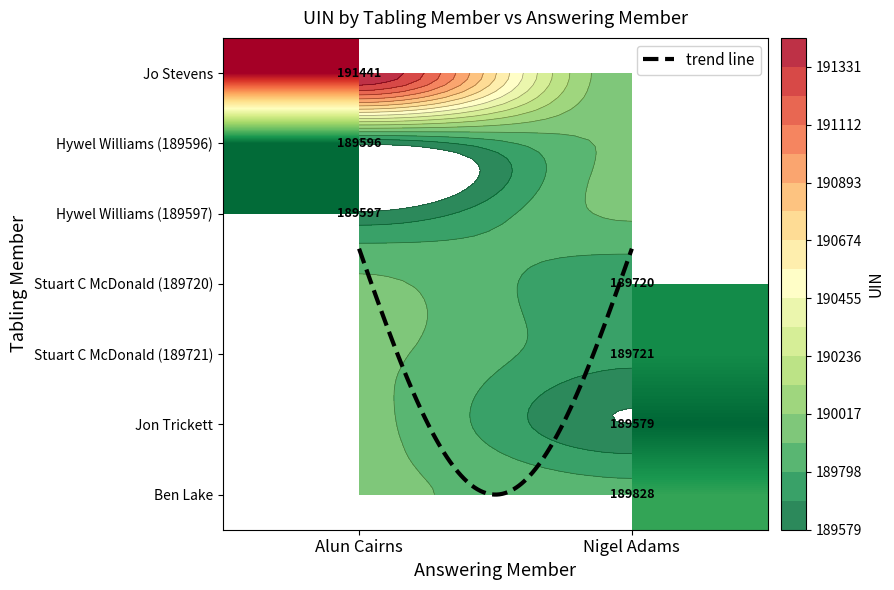

How many series are shown in this chart?

2